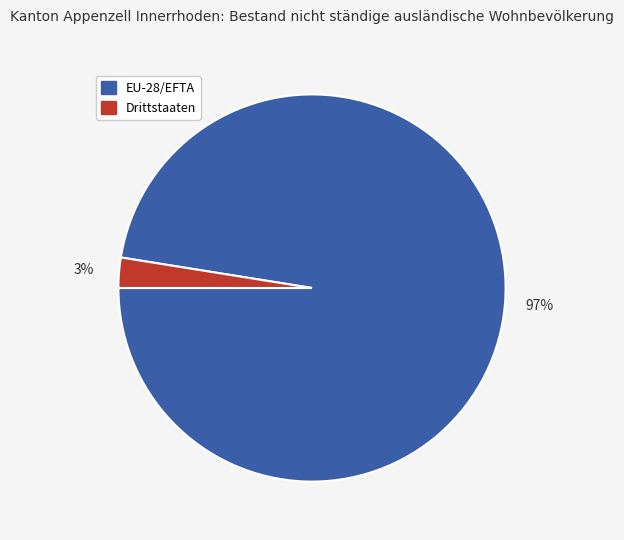

True or false: EU-28/EFTA accounts for 91% of the total.

False